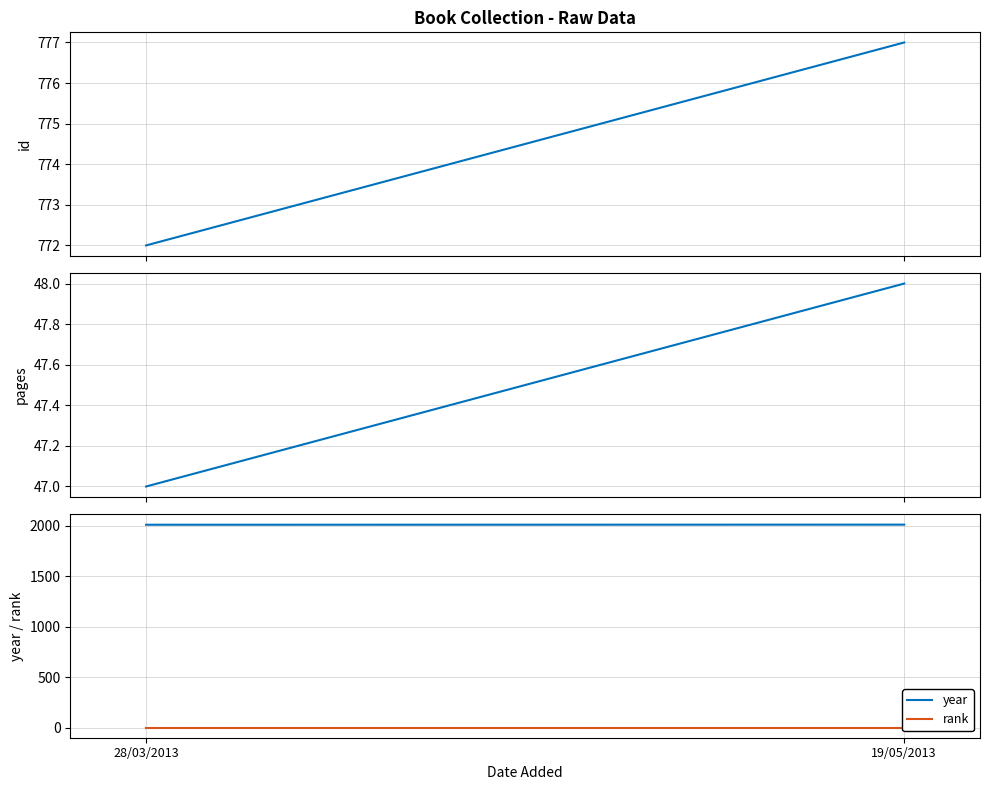

How many lines are shown in the chart?

4